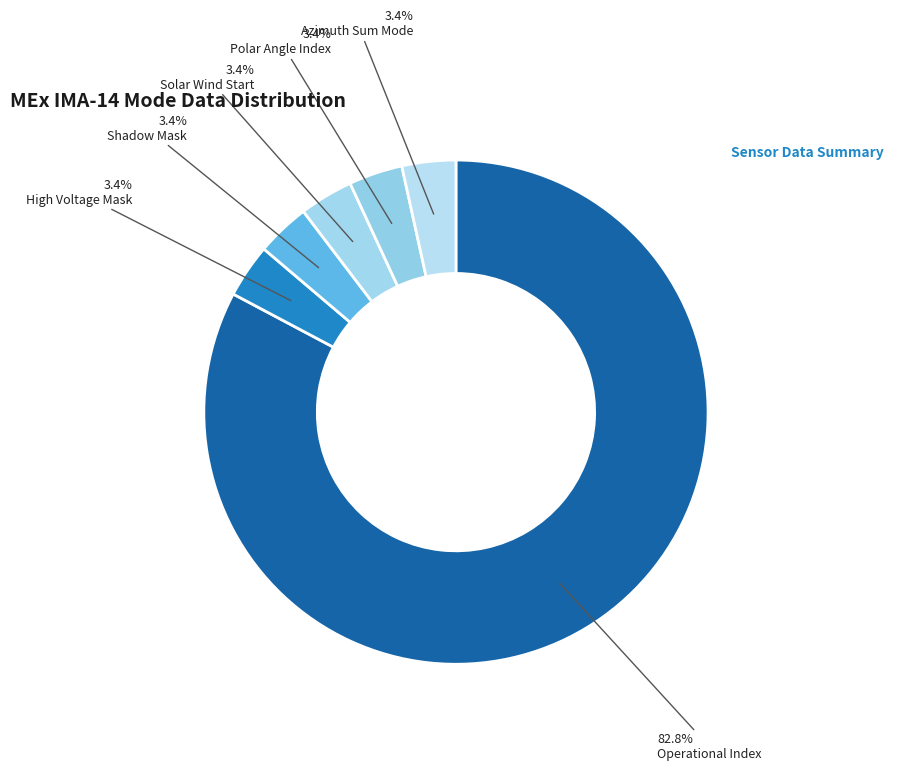

Count the number of slices in the pie.

6